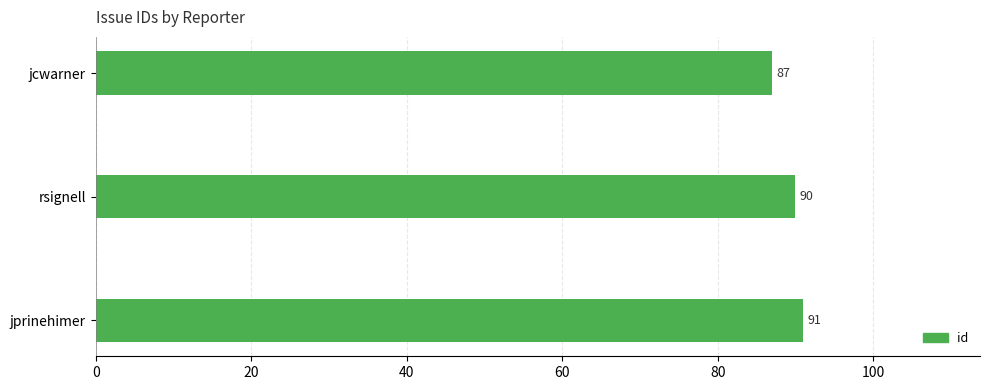

List the labels in order of value, largest first.

jprinehimer, rsignell, jcwarner